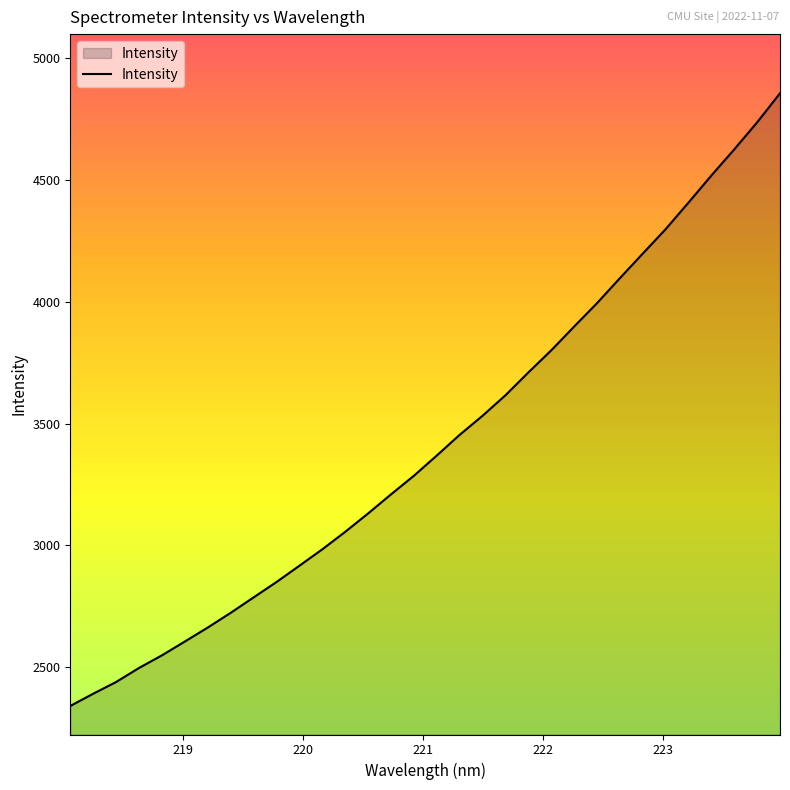

What is the maximum value shown in the chart?

4854.9